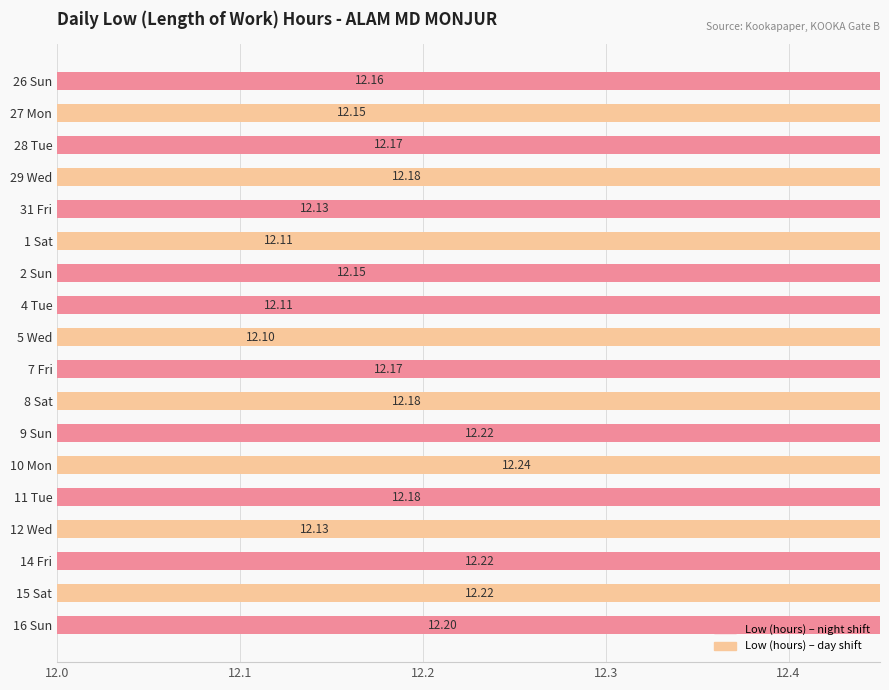

Are the bars horizontal?

Yes